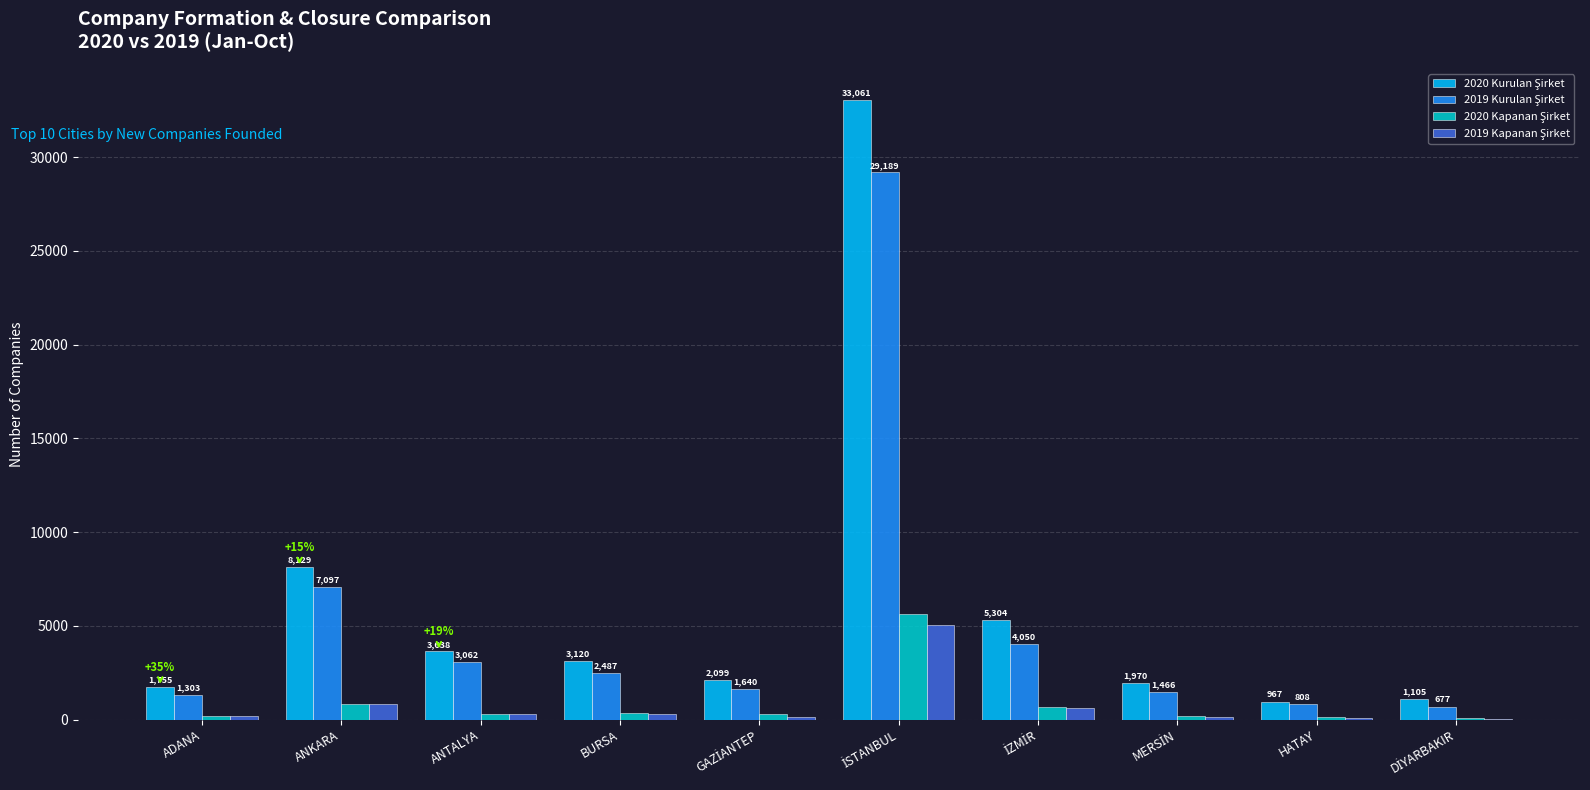

What is the greatest value displayed?

33061